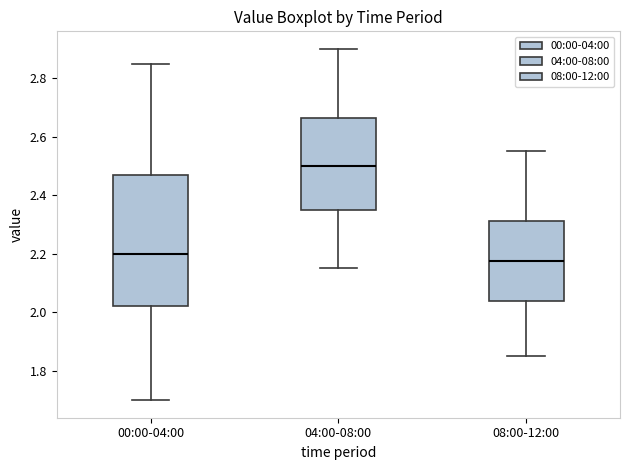

Reading left to right, read every box against the y-axis: the position of its median line, the range the box covers, and the ends of its whiskers. The values are not printed on the chart, so give them approximately, as read against the axis.

00:00-04:00: median 2.20, box 2.02 to 2.48, whiskers 1.70 to 2.86
04:00-08:00: median 2.50, box 2.36 to 2.66, whiskers 2.16 to 2.90
08:00-12:00: median 2.18, box 2.04 to 2.32, whiskers 1.86 to 2.56